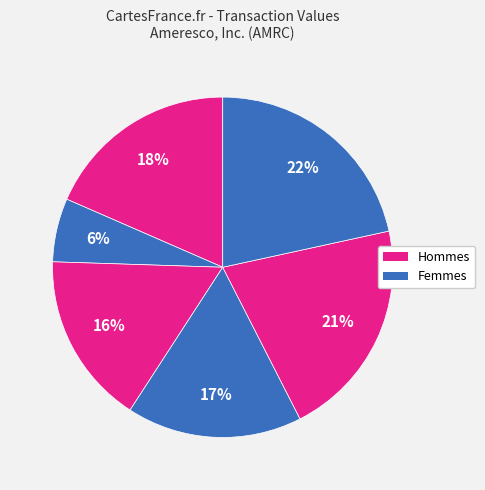

Does any single category account for the majority?

No